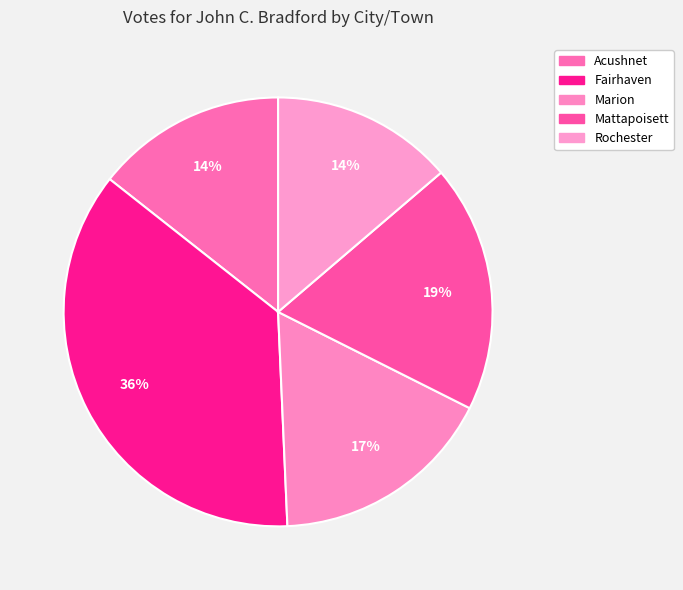

How many slices are in this pie chart?

5